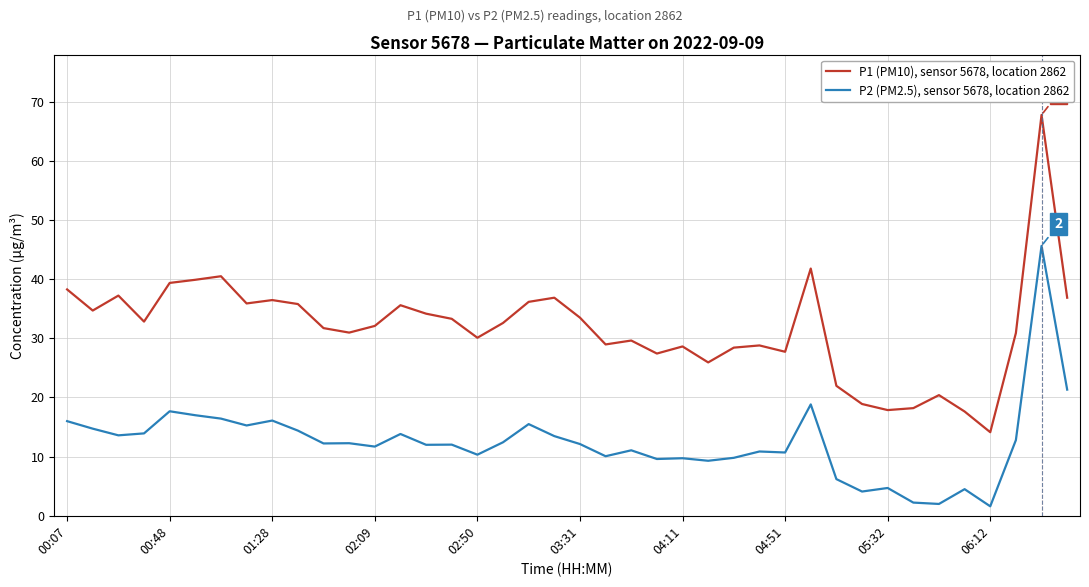

True or false: P2 (PM2.5), sensor 5678, location 2862 has more than 1 interior local peaks.

True